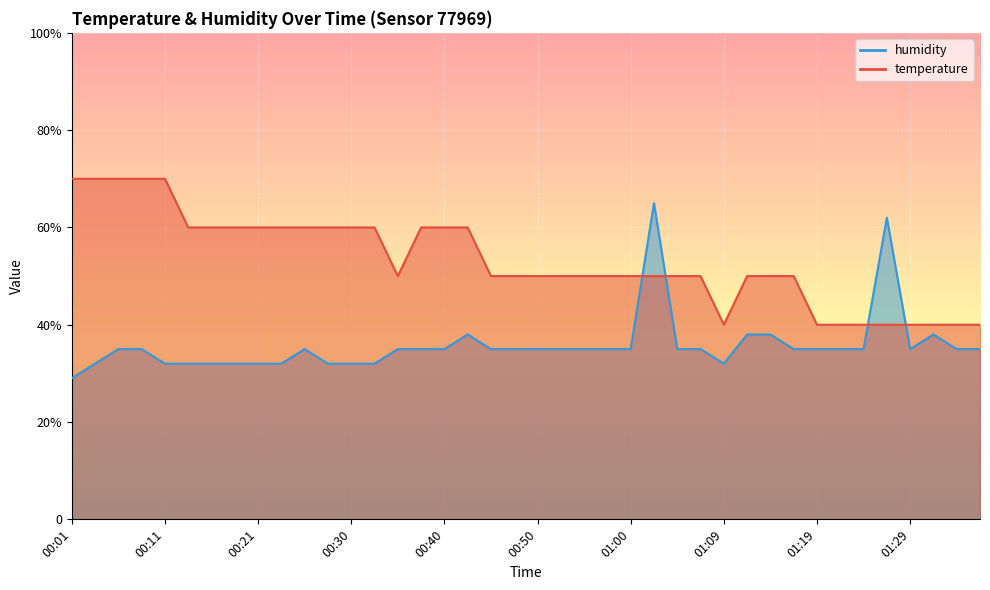

Rank the series by their maximum value, from lowest to highest.

humidity, temperature